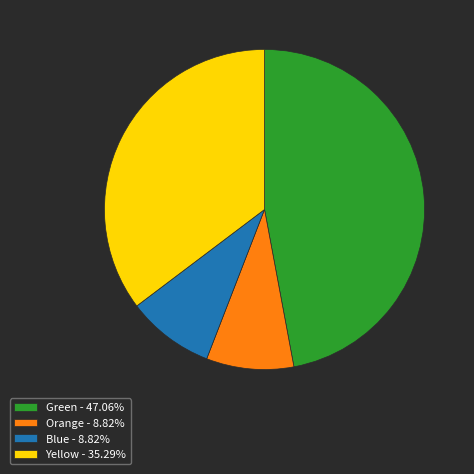

How many slices are in this pie chart?

4